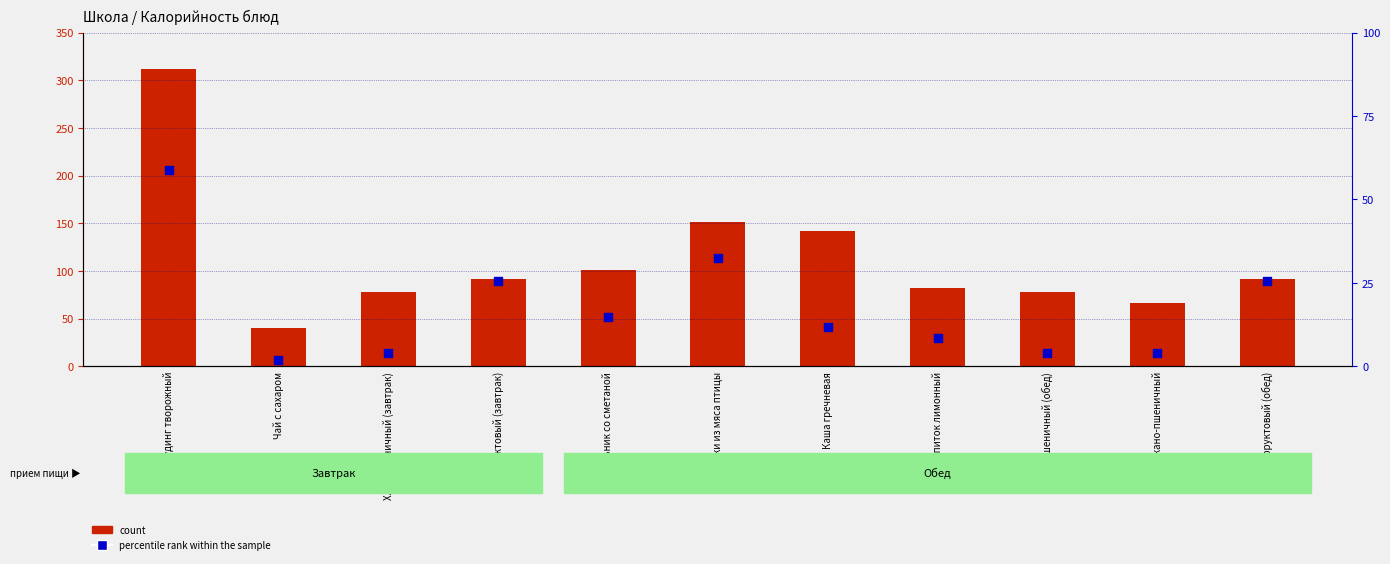

Which series has the largest total across all categories?

count